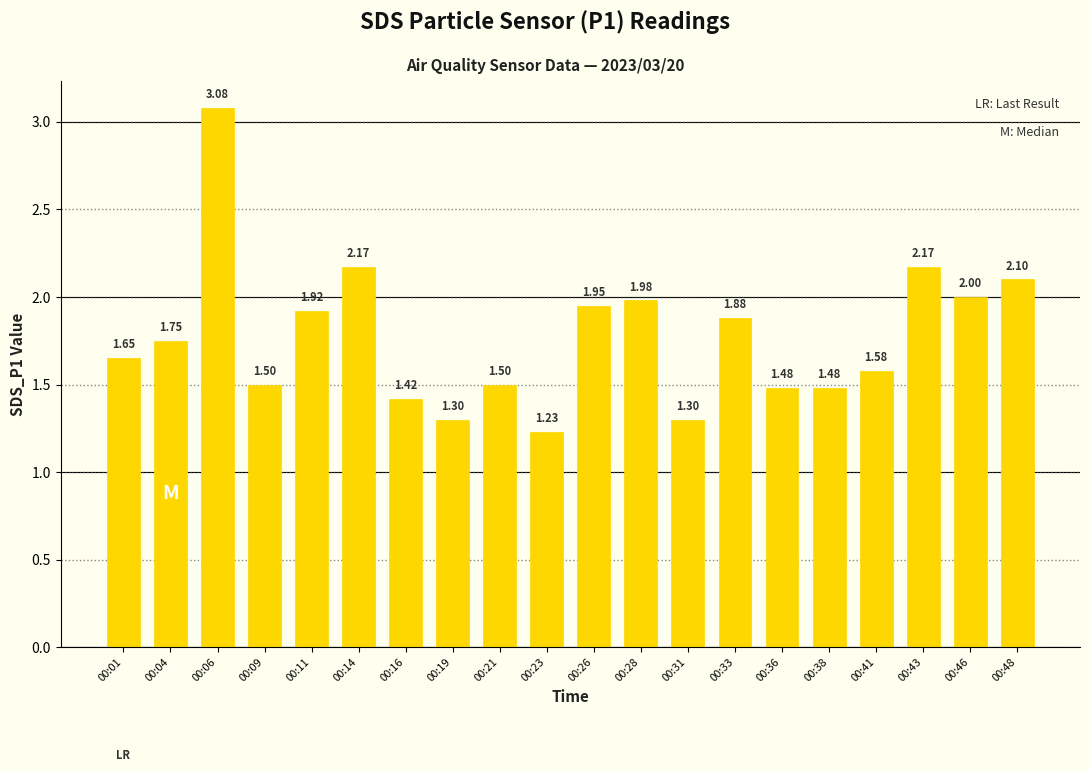

Which label corresponds to the largest value in the chart?

00:06